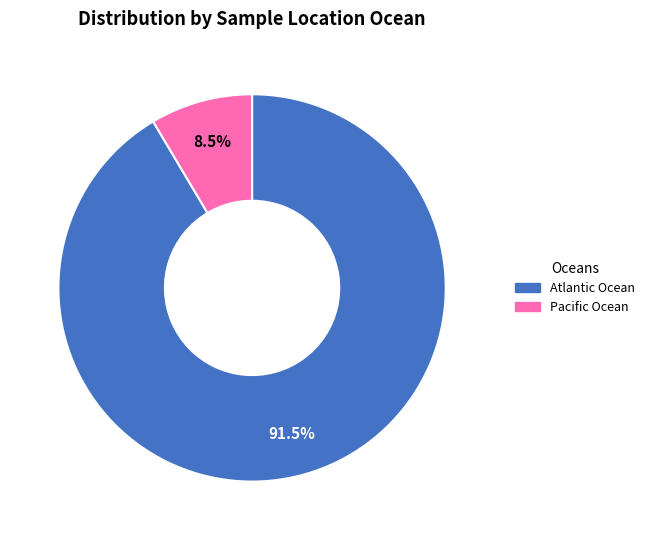

Combined, do Atlantic Ocean and Pacific Ocean account for over 50%?

Yes